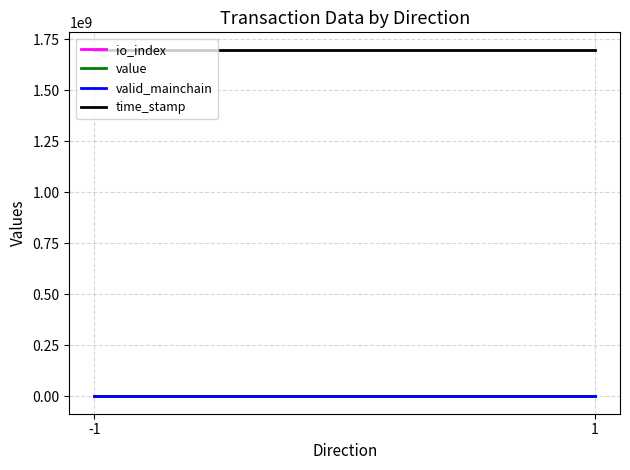

What is the value of the io_index point at the 2nd from the left?

1.5